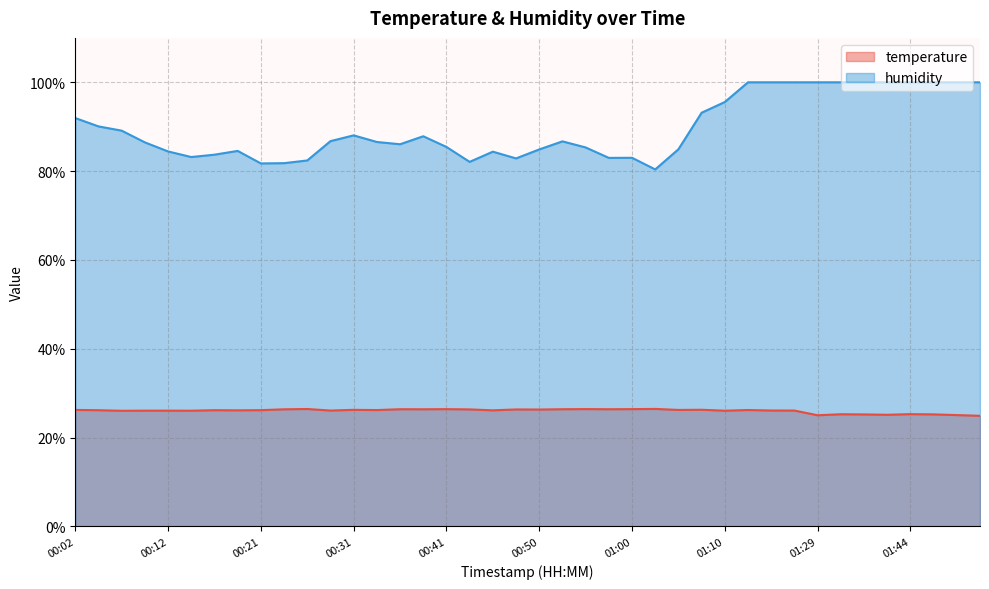

What is the approximate value of humidity at 00:53?

86.7